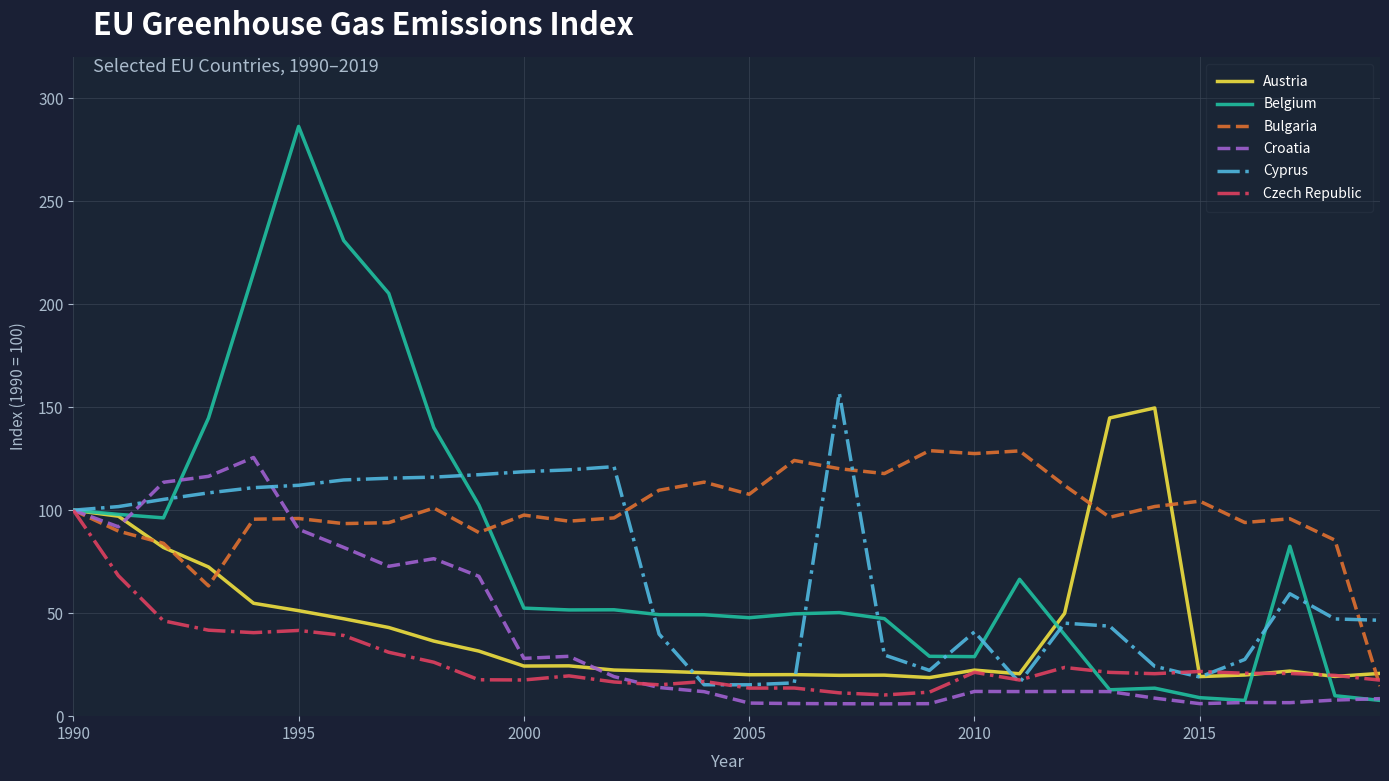

What is the maximum value for Croatia?

125.6